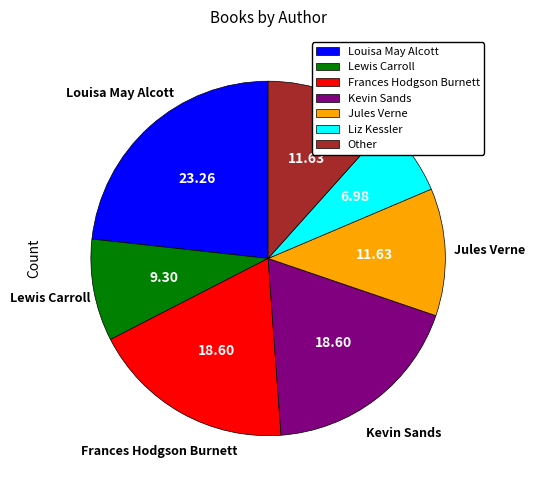

Does Louisa May Alcott represent more than half of the total?

No